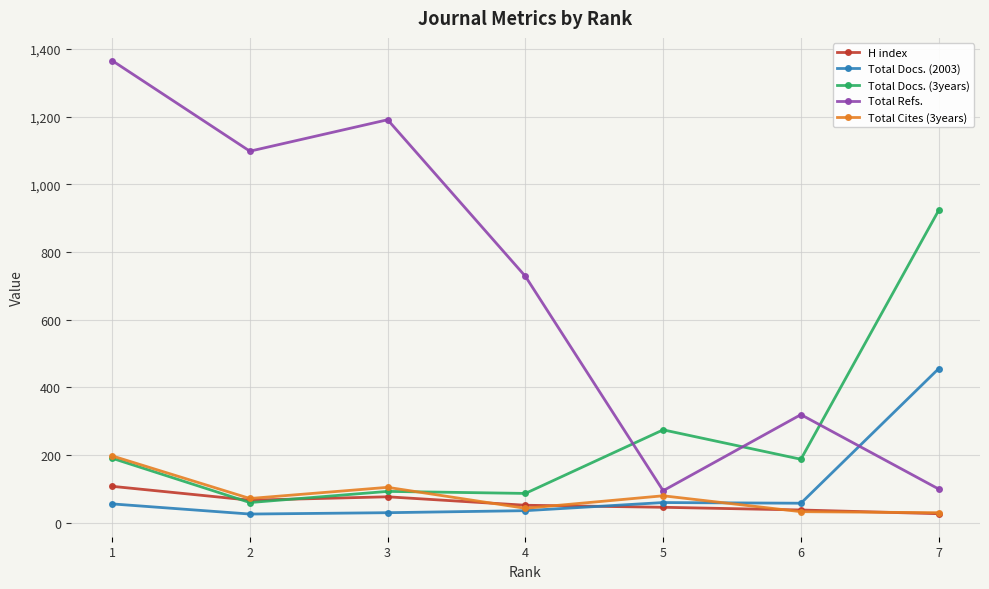

What is the value of the Total Refs. point at the 7th from the left?

99